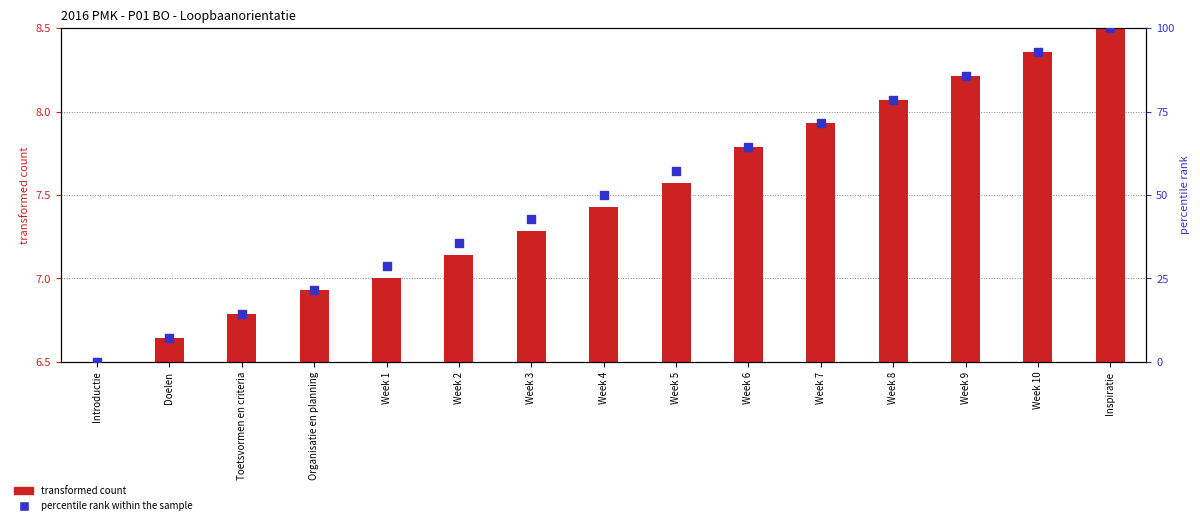

Which series contains the lowest Y value?

percentile rank within the sample